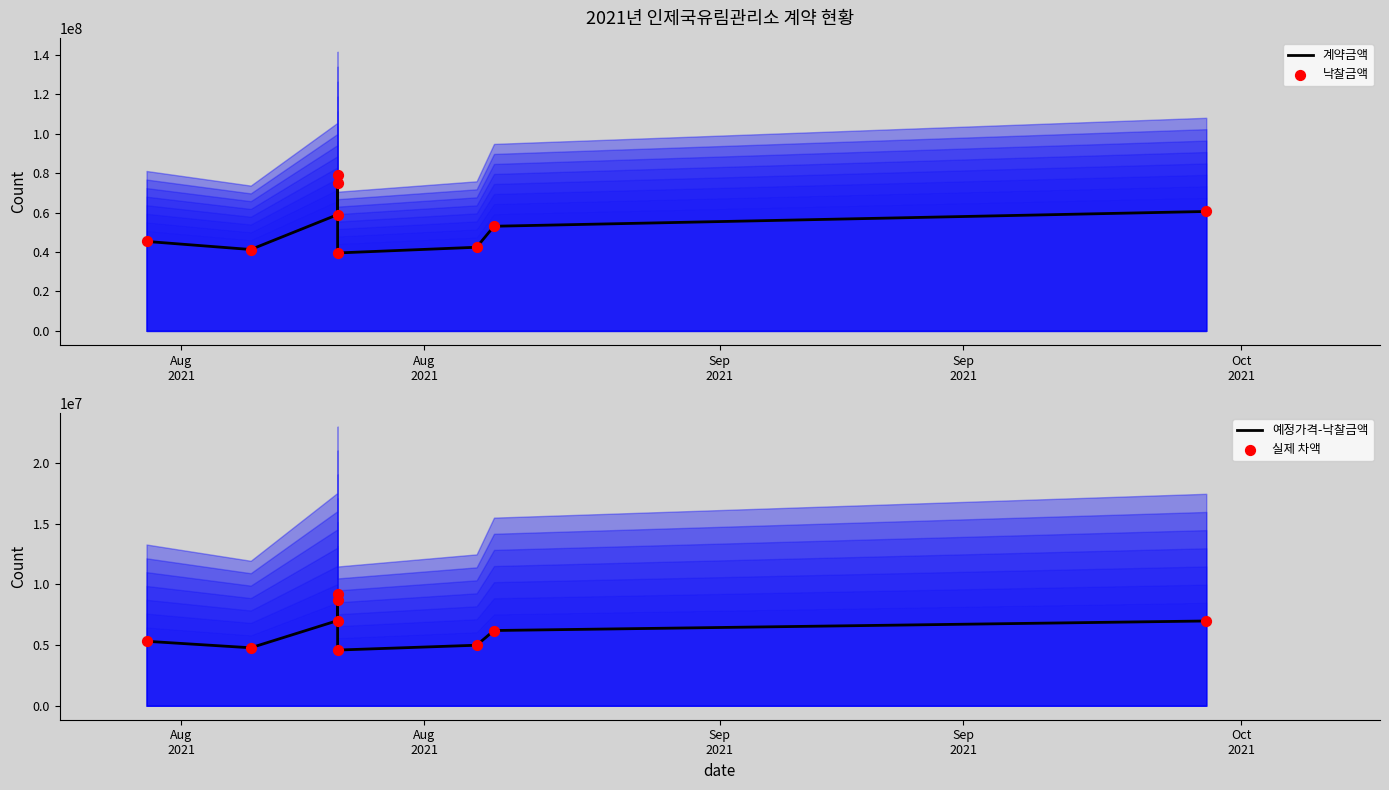

What are all the series names shown in the legend?

계약금액, 낙찰금액, 예정가격-낙찰금액, 실제 차액